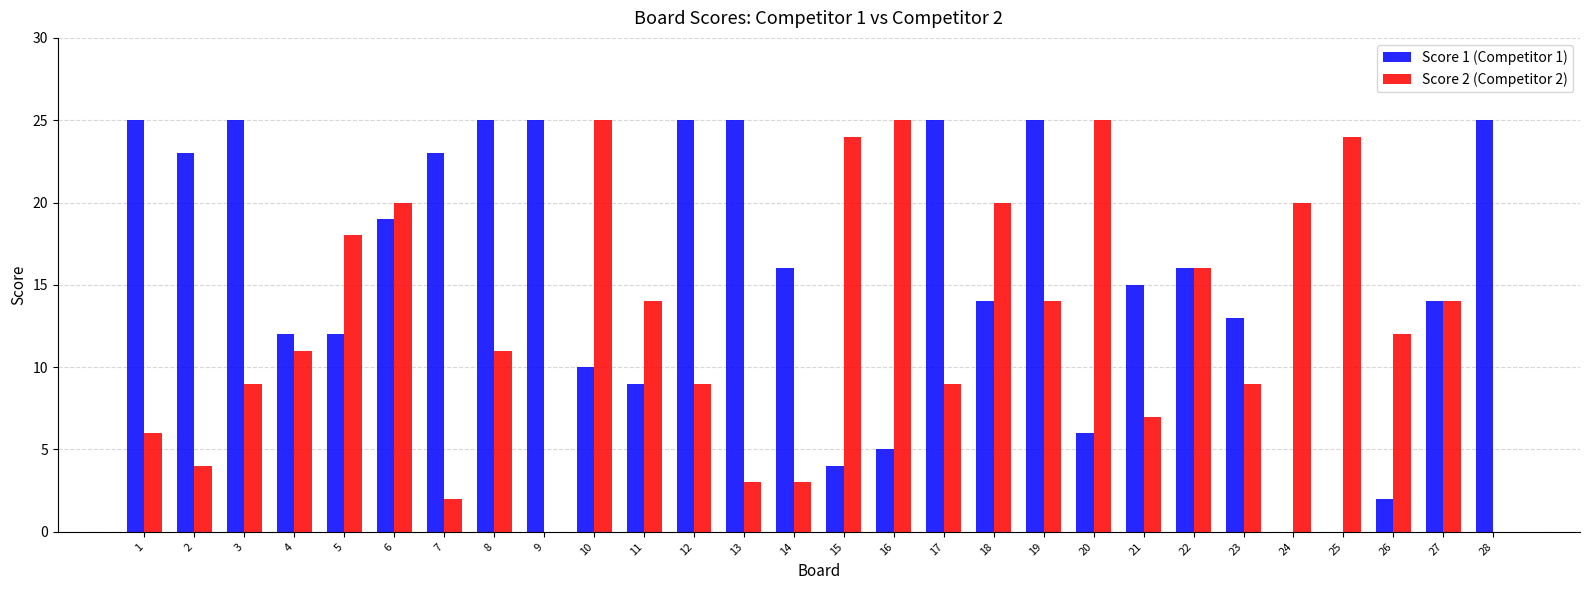

Is the value of Score 2 (Competitor 2) at 13 greater than the value of Score 1 (Competitor 1) at 22?

No